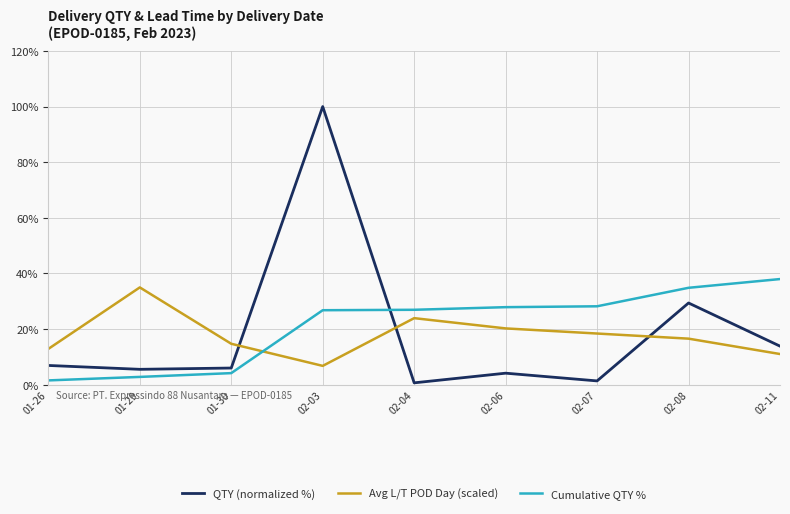

The Cumulative QTY % series shows 28.2 at 02-07. True or false?

True